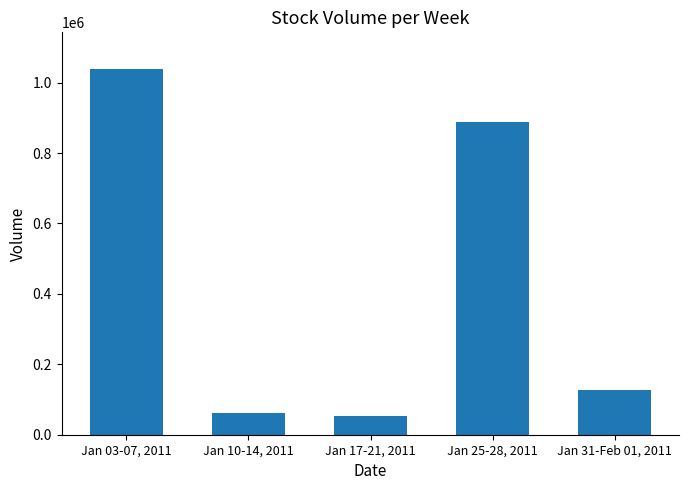

Reading right to left, extract all data points from this chart.

126908	887663	53004	62283	1039061